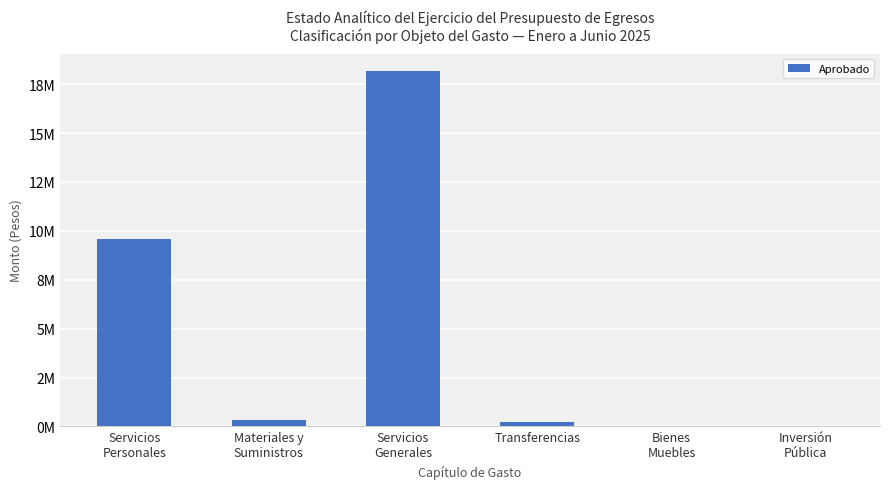

Are the bars horizontal?

No